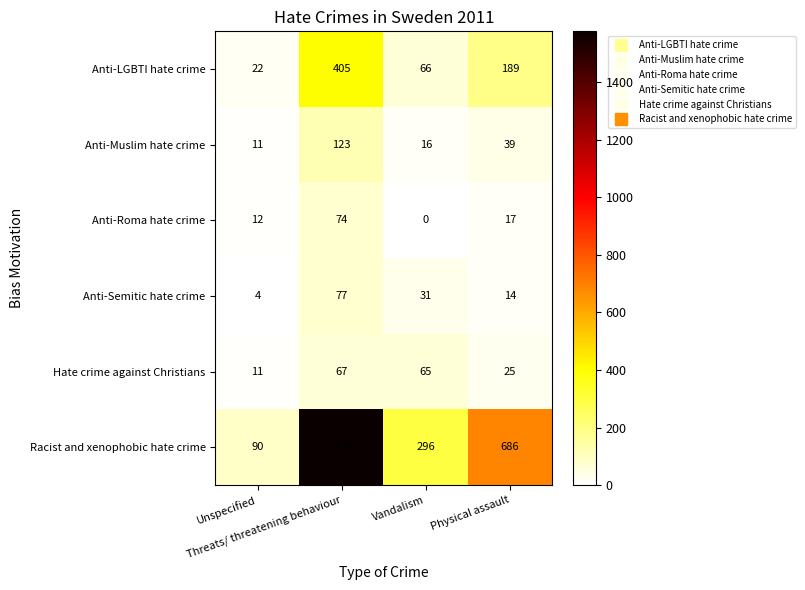

What is the total value across all series at Vandalism?

474